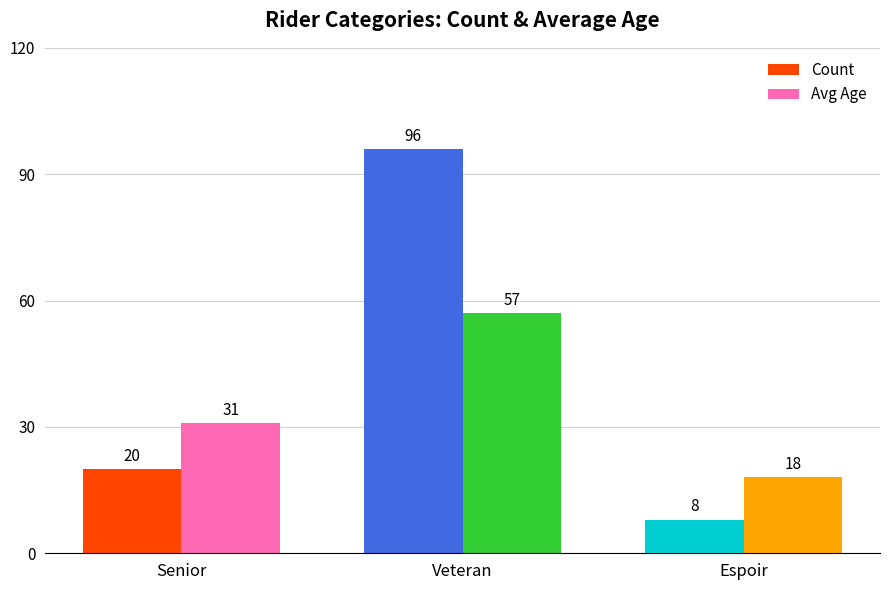

Rank the categories by Avg Age value from highest to lowest.

Veteran, Senior, Espoir